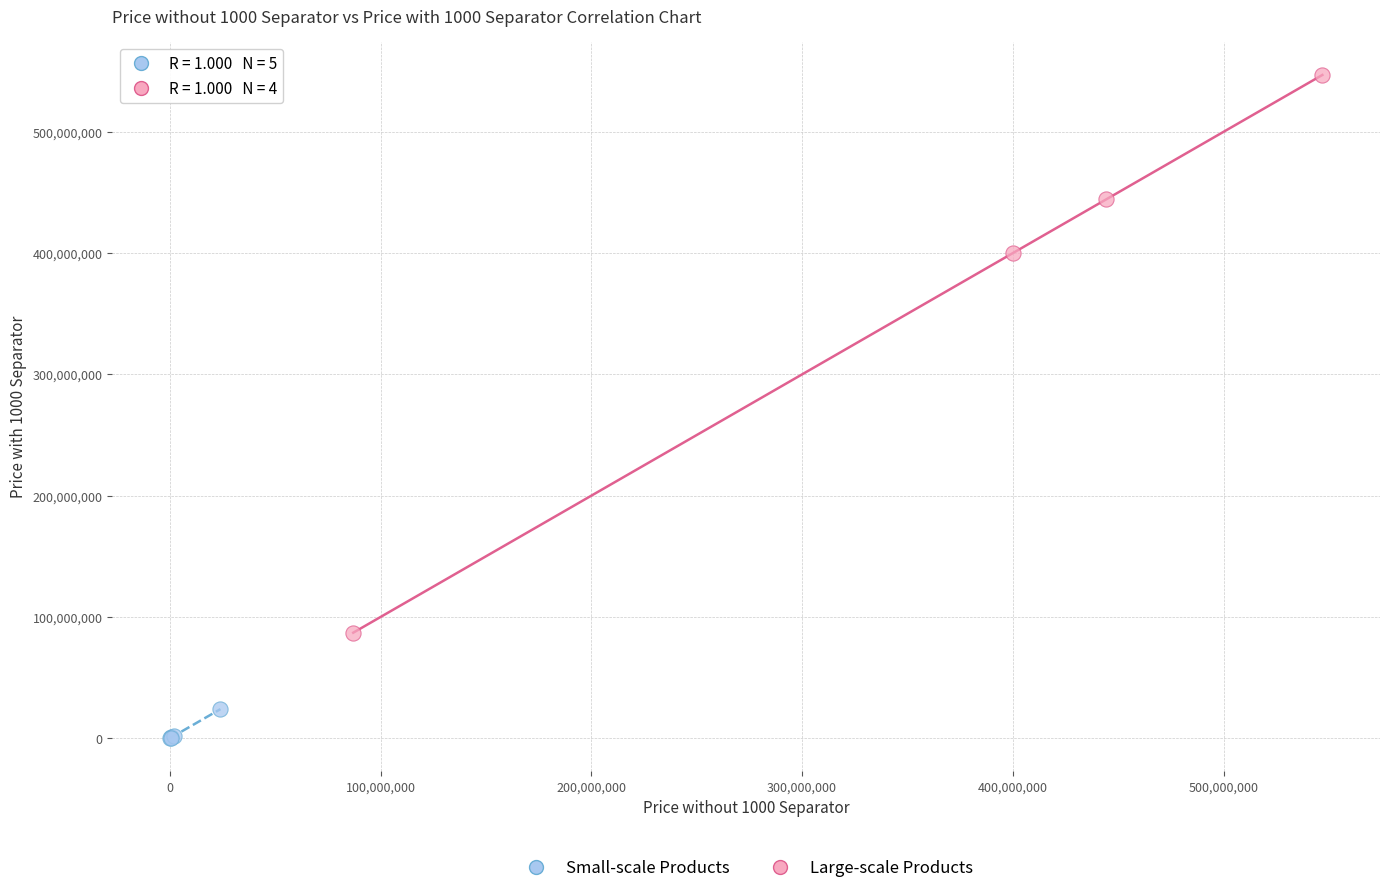

Which series contains the highest Y value?

Large-scale Products